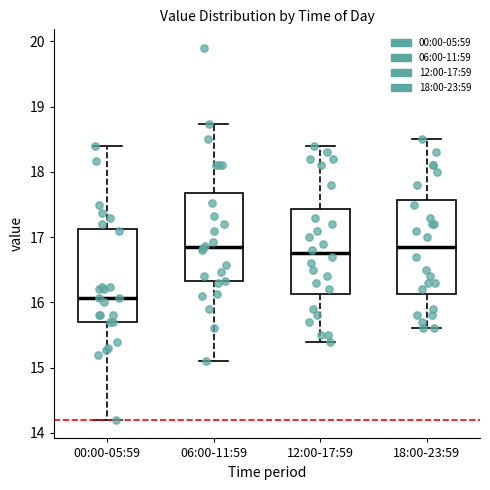

Reading left to right, read every box against the y-axis: the position of its median line, the range the box covers, and the ends of its whiskers. The values are not printed on the chart, so give them approximately, as read against the axis.

00:00-05:59: median 16.1, box 15.7 to 17.1, whiskers 14.2 to 18.4
06:00-11:59: median 16.9, box 16.3 to 17.7, whiskers 15.1 to 18.7
12:00-17:59: median 16.8, box 16.1 to 17.4, whiskers 15.4 to 18.4
18:00-23:59: median 16.9, box 16.1 to 17.6, whiskers 15.6 to 18.5